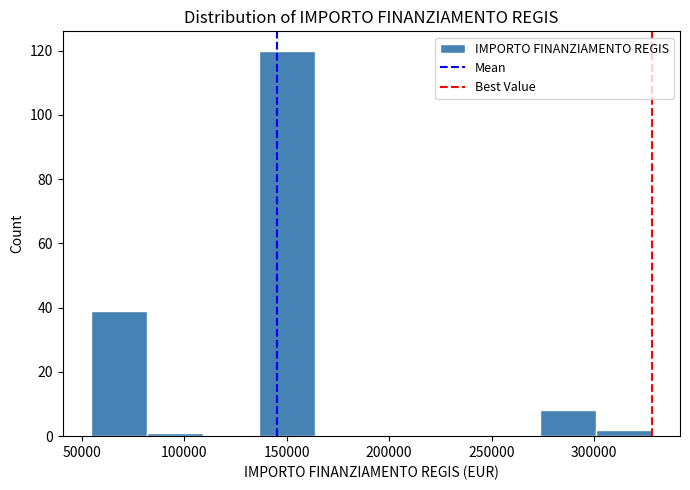

Reading left to right, transcribe this chart: for each bar, give the range it covers on the x-axis and its height. Neither the bar edges nor the heights are printed on the chart, so give them approximately, as read against the axes.

55000 to 80000: 40
80000 to 110000: under 2
110000 to 135000: 0
135000 to 165000: 120
165000 to 190000: 0
190000 to 220000: 0
220000 to 245000: 0
245000 to 275000: 0
275000 to 300000: 8
300000 to 330000: 2